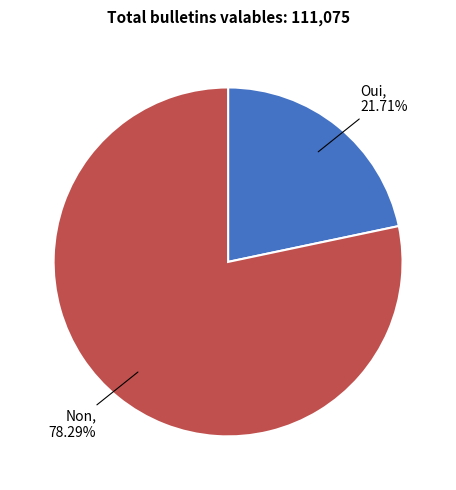

Does any single category account for the majority?

Yes